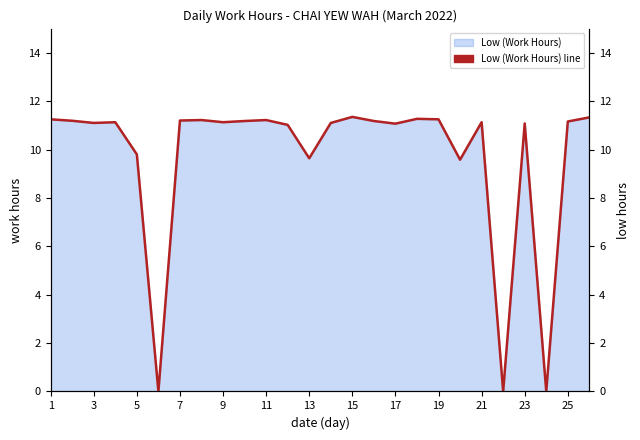

Reading left to right, extract all data points from this chart.

11.2	11.2	11.1	11.1	9.8	0.0	11.2	11.2	11.1	11.2	11.2	11.0	9.6	11.1	11.3	11.2	11.1	11.3	11.2	9.6	11.1	0.0	11.1	0.0	11.2	11.3